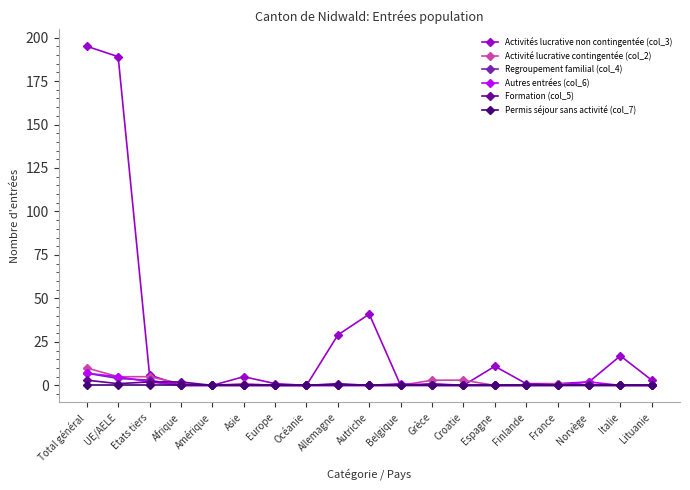

What is the difference between the second highest and second lowest values in the Activités lucrative non contingentée (col_3) series?

189